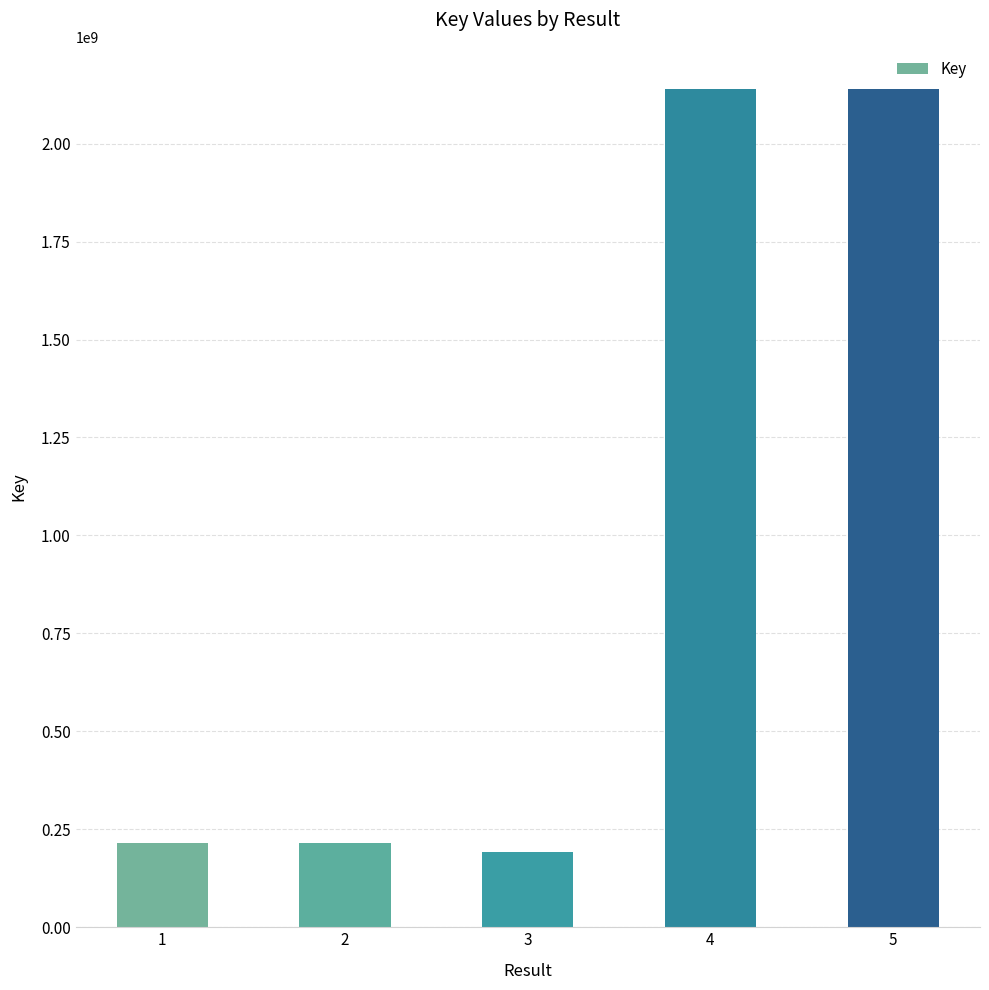

What is the greatest value displayed?

2140073977